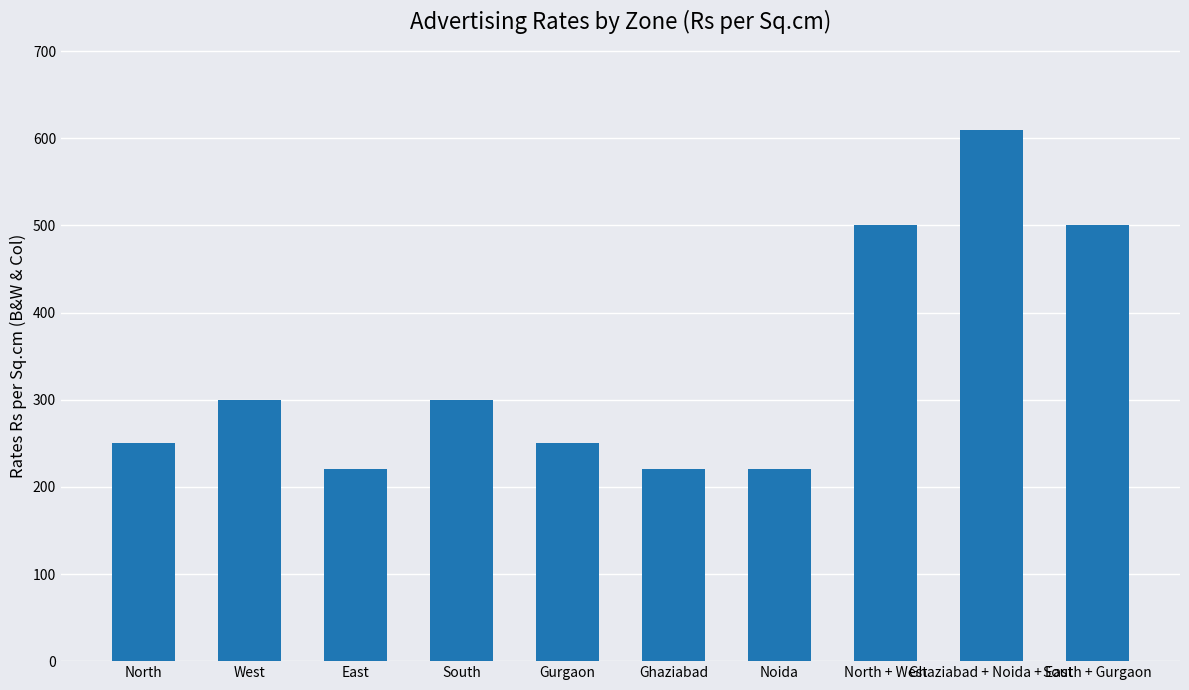

What is the value of the 3rd bar from the left?

220